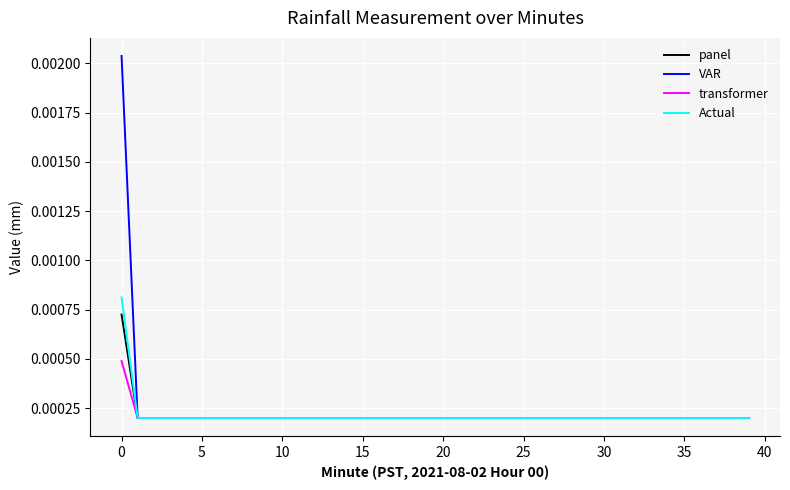

List the series in order of their peak value, highest first.

VAR, Actual, panel, transformer